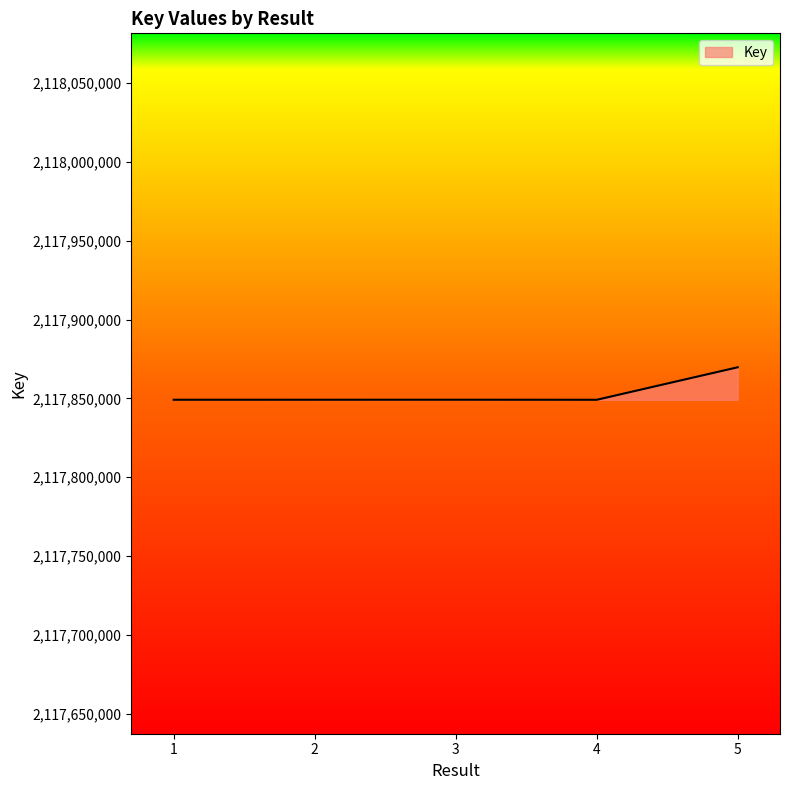

What is the change in value from 2 to 4?

-30